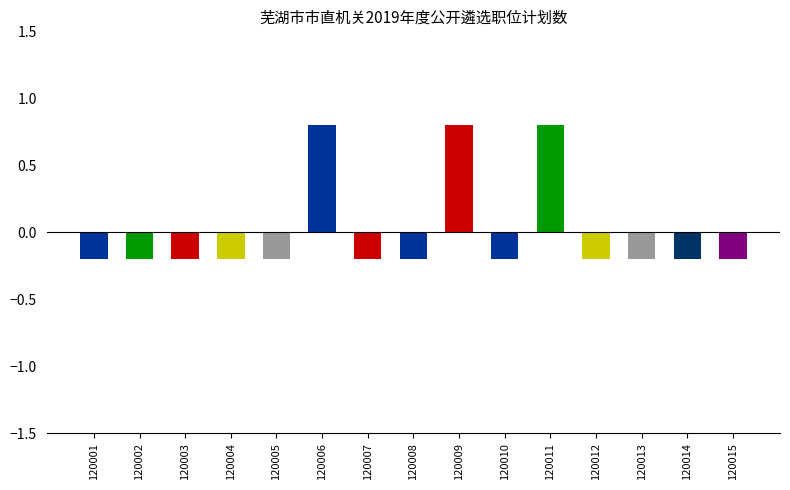

List the labels in order of value, smallest first.

120001, 120002, 120003, 120004, 120005, 120007, 120008, 120010, 120012, 120013, 120014, 120015, 120006, 120009, 120011